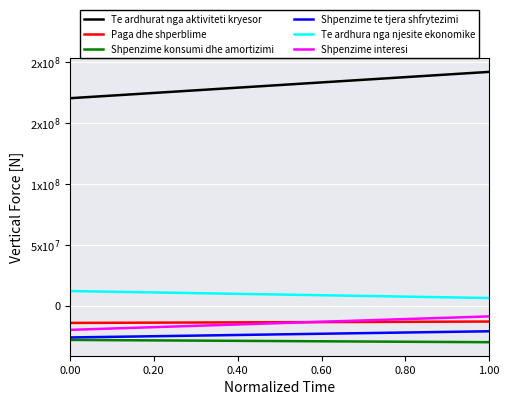

At how many categories does at least one series exceed 55346418?

2